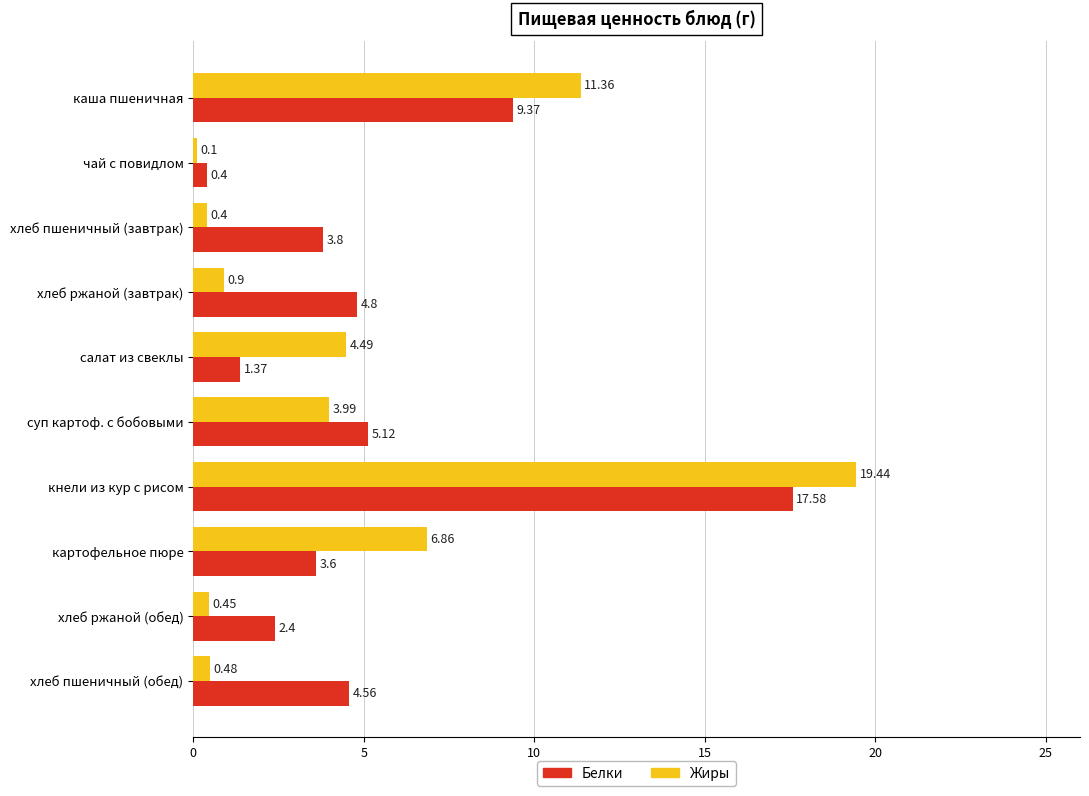

What is the difference between the highest and lowest values at каша пшеничная?

2.0